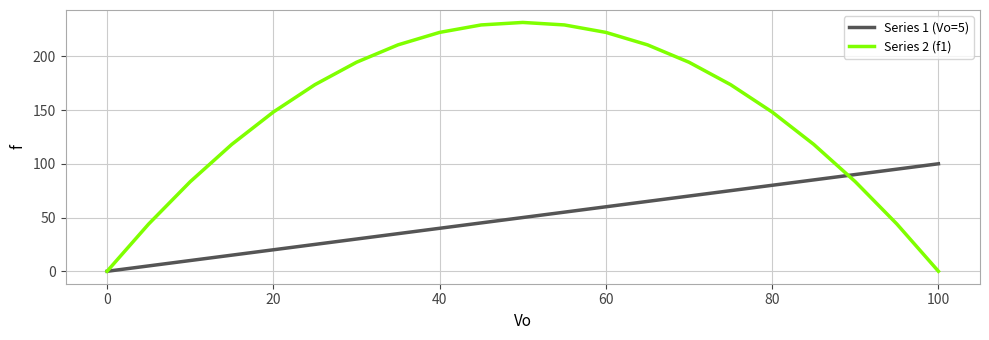

What is the maximum value for Series 2 (f1)?

231.5